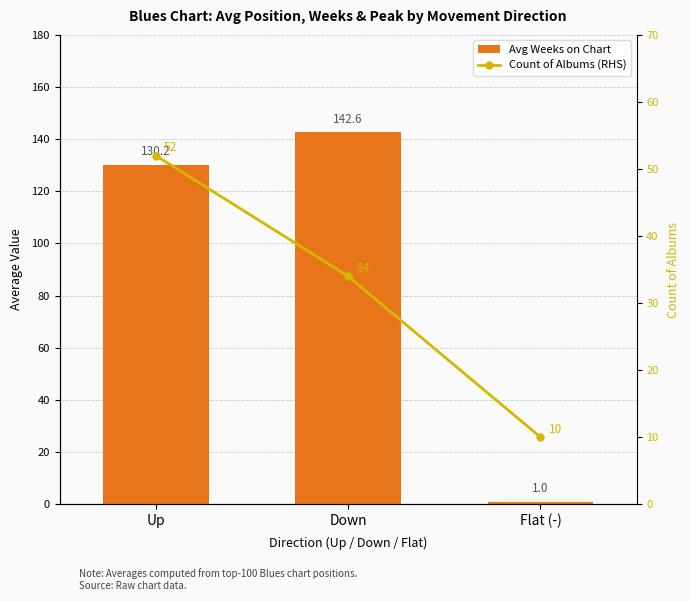

How many data points does each series have?

3